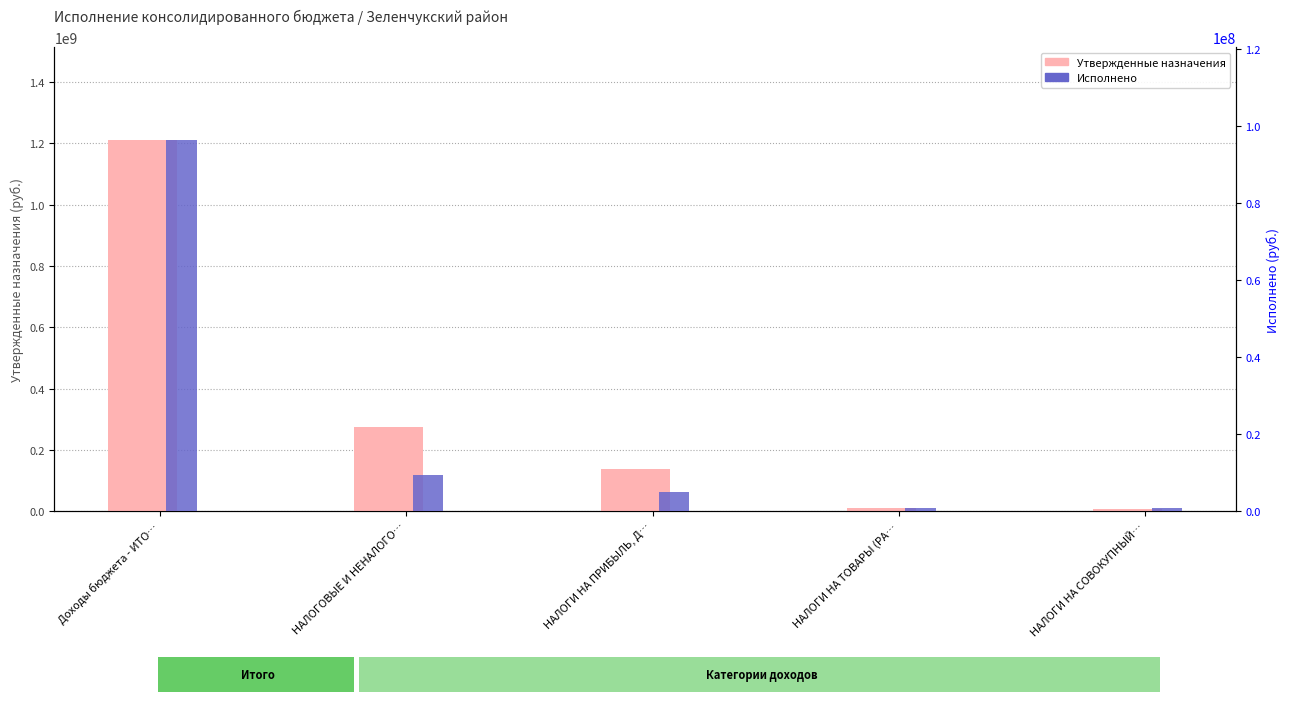

Between НАЛОГИ НА ПРИБЫЛЬ, Д… and Доходы бюджета - ИТО…, which is larger?

Доходы бюджета - ИТО…